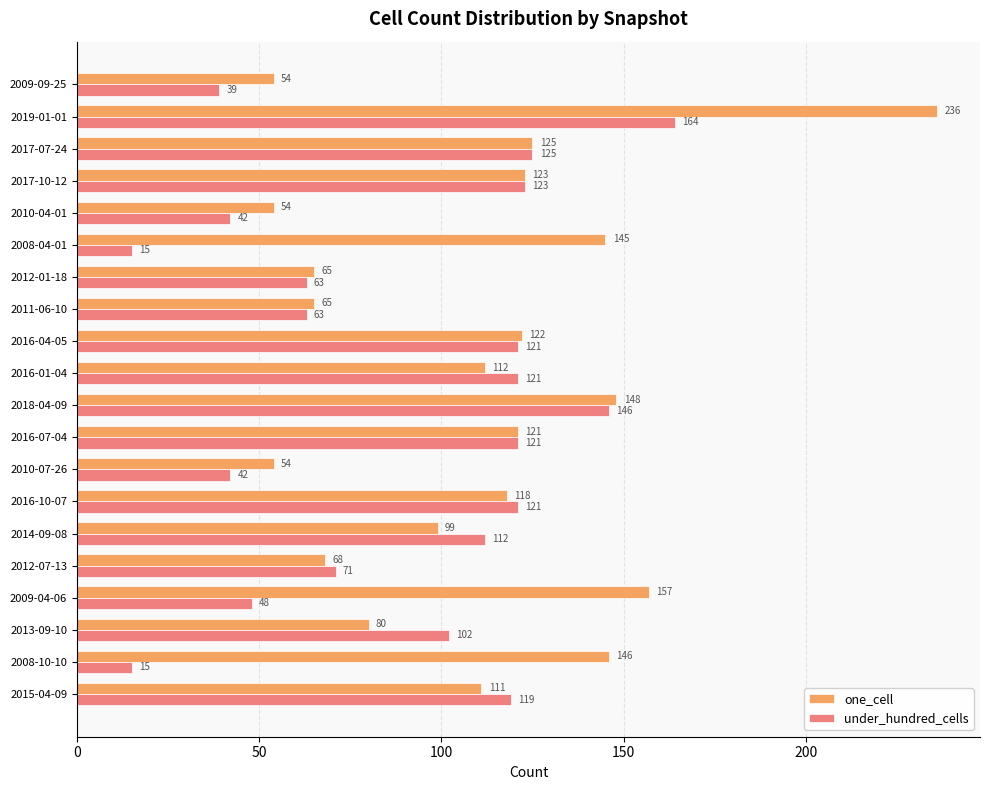

What is the average value of the under_hundred_cells series?

89